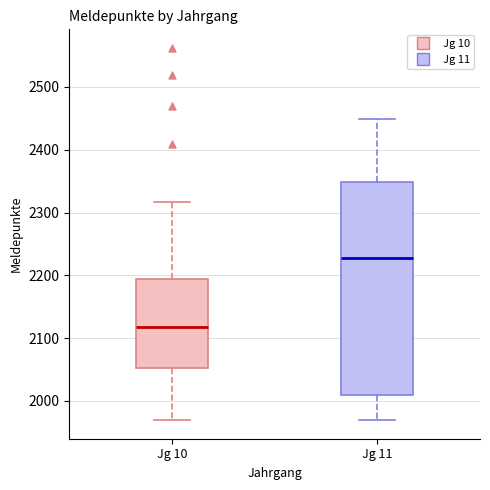

Comparing the boxes themselves (not the whiskers), which one is the tallest?

Jg 11